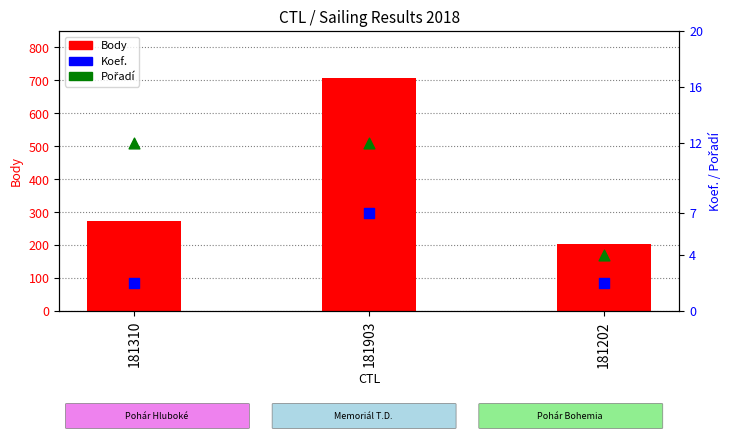

At how many categories does at least one series exceed 221?

2